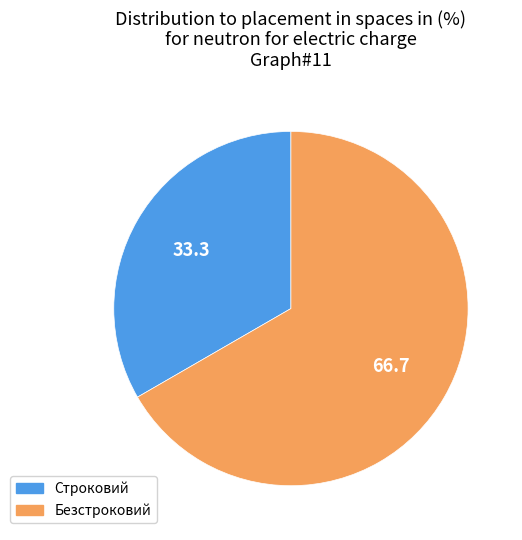

True or false: Безстроковий accounts for 67% of the total.

True